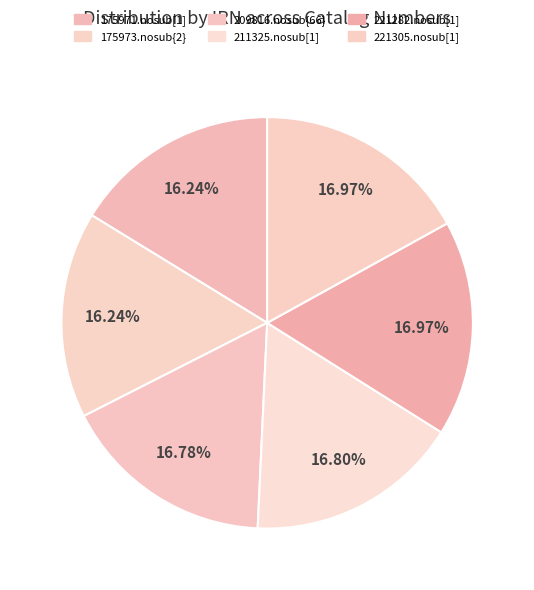

Rank the categories by value from lowest to highest.

175971.nosub[1], 175973.nosub{2}, 209816.nosub{66}, 211325.nosub[1], 221282.nosub[1], 221305.nosub[1]